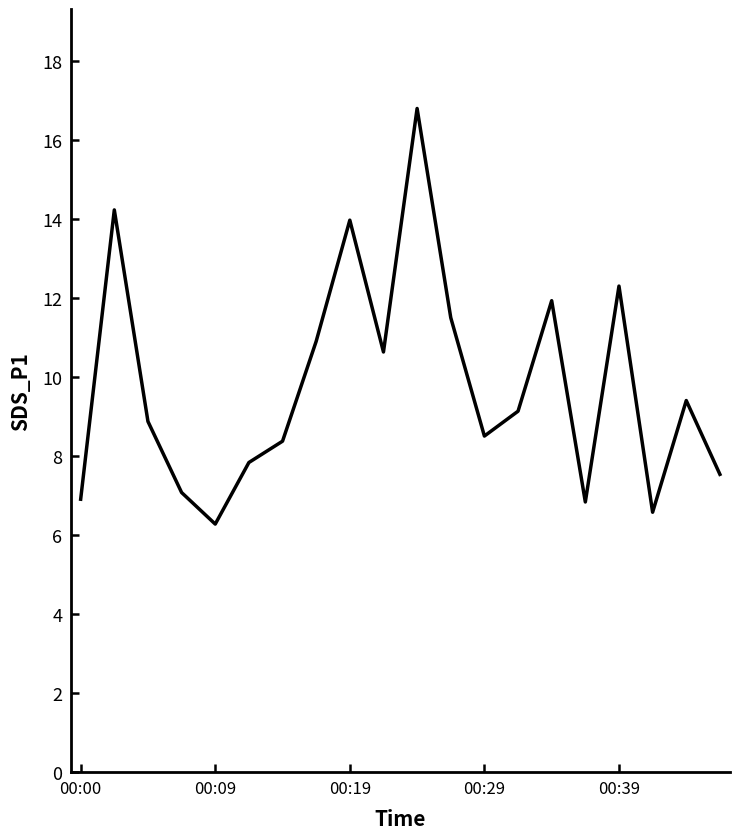

What is the smallest value displayed?

6.3